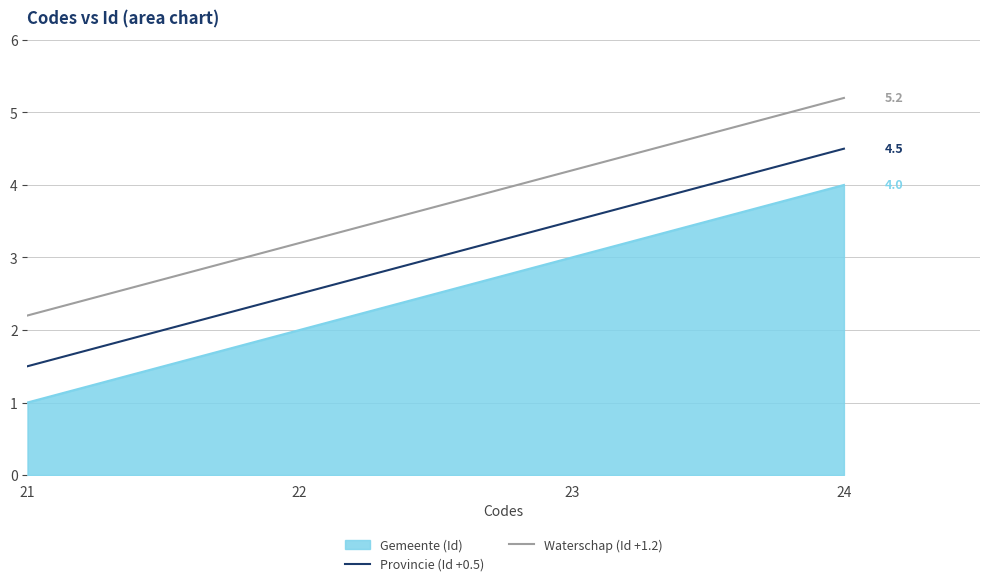

Rank the series at 21 from highest to lowest value.

Waterschap (Id +1.2), Provincie (Id +0.5), Gemeente (Id)